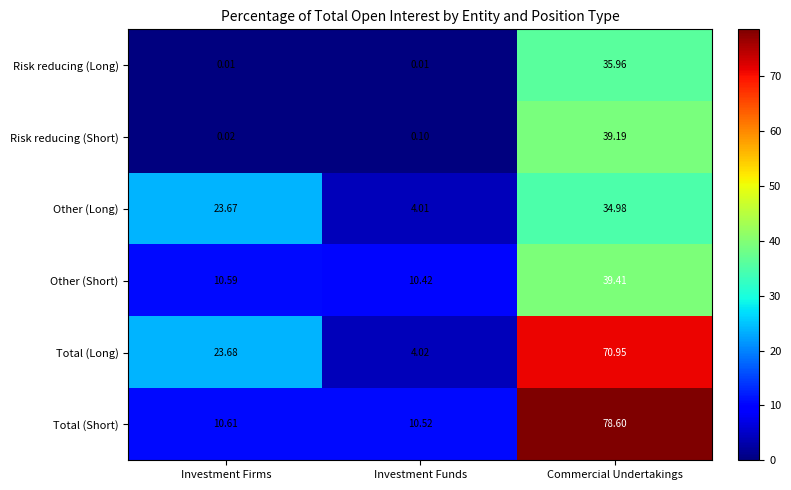

List the series in order of their peak value, highest first.

Total (Short), Total (Long), Other (Short), Risk reducing (Short), Risk reducing (Long), Other (Long)